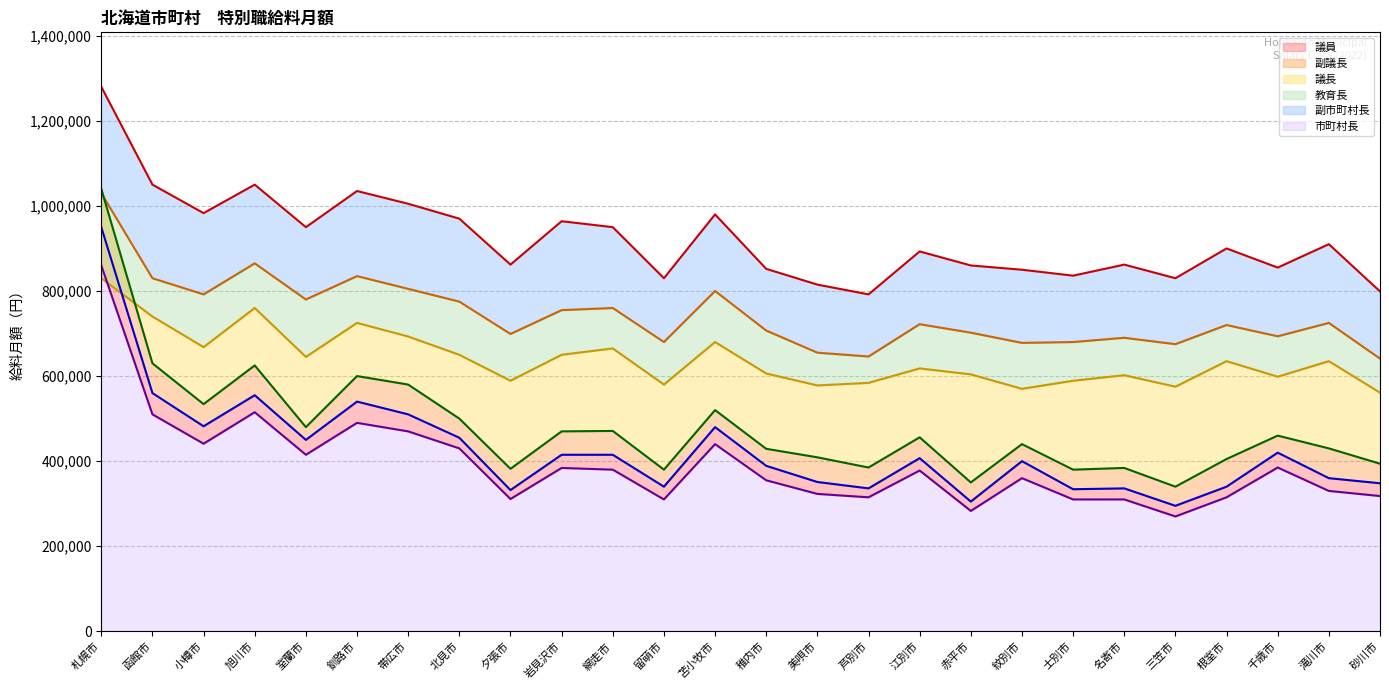

Where does the 副議長 series first go above 407000?

札幌市